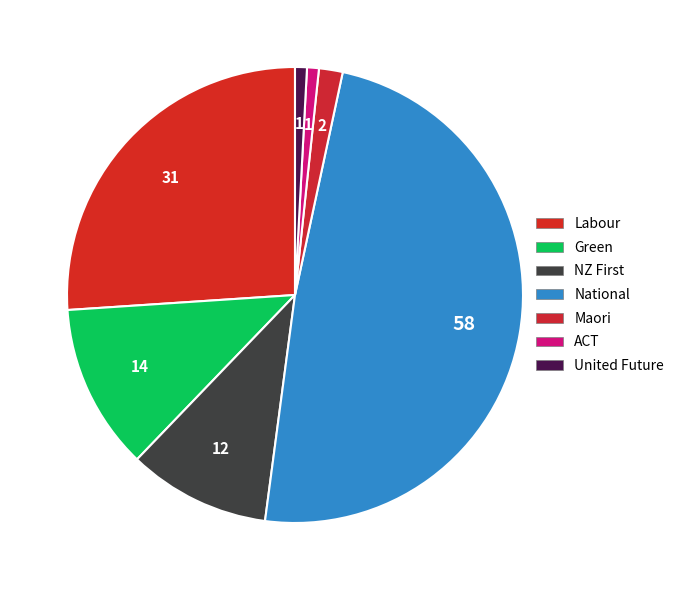

What is the smallest slice in the pie chart?

ACT